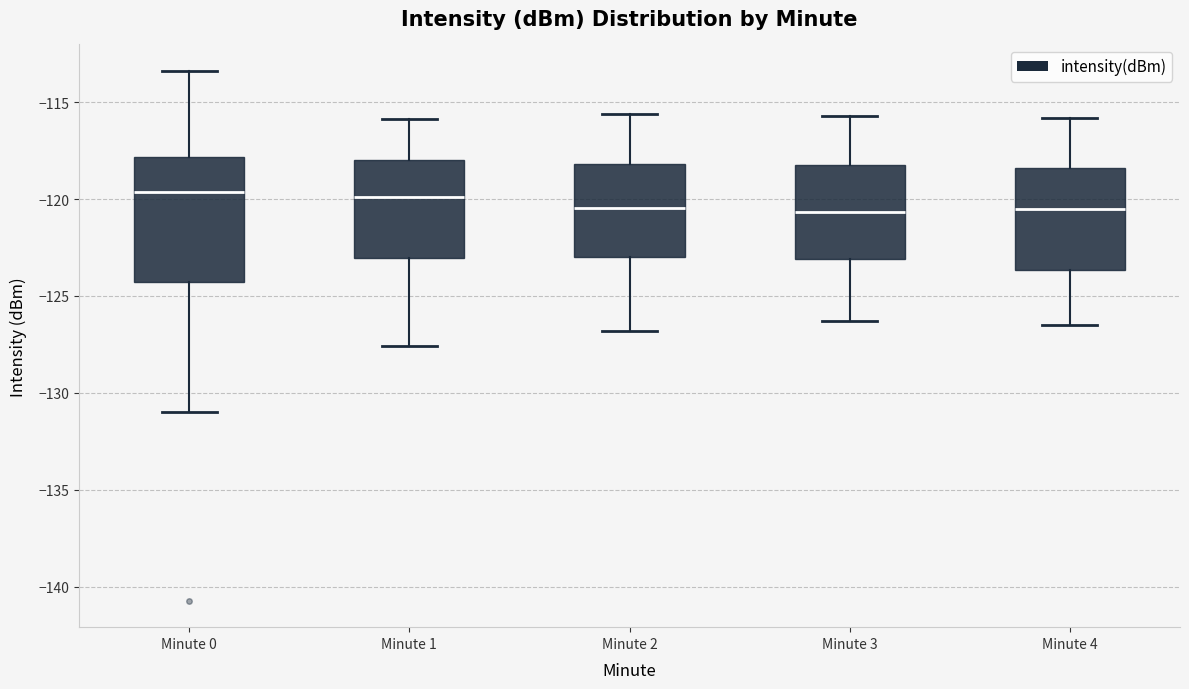

Comparing the boxes themselves (not the whiskers), which one is the tallest?

Minute 0